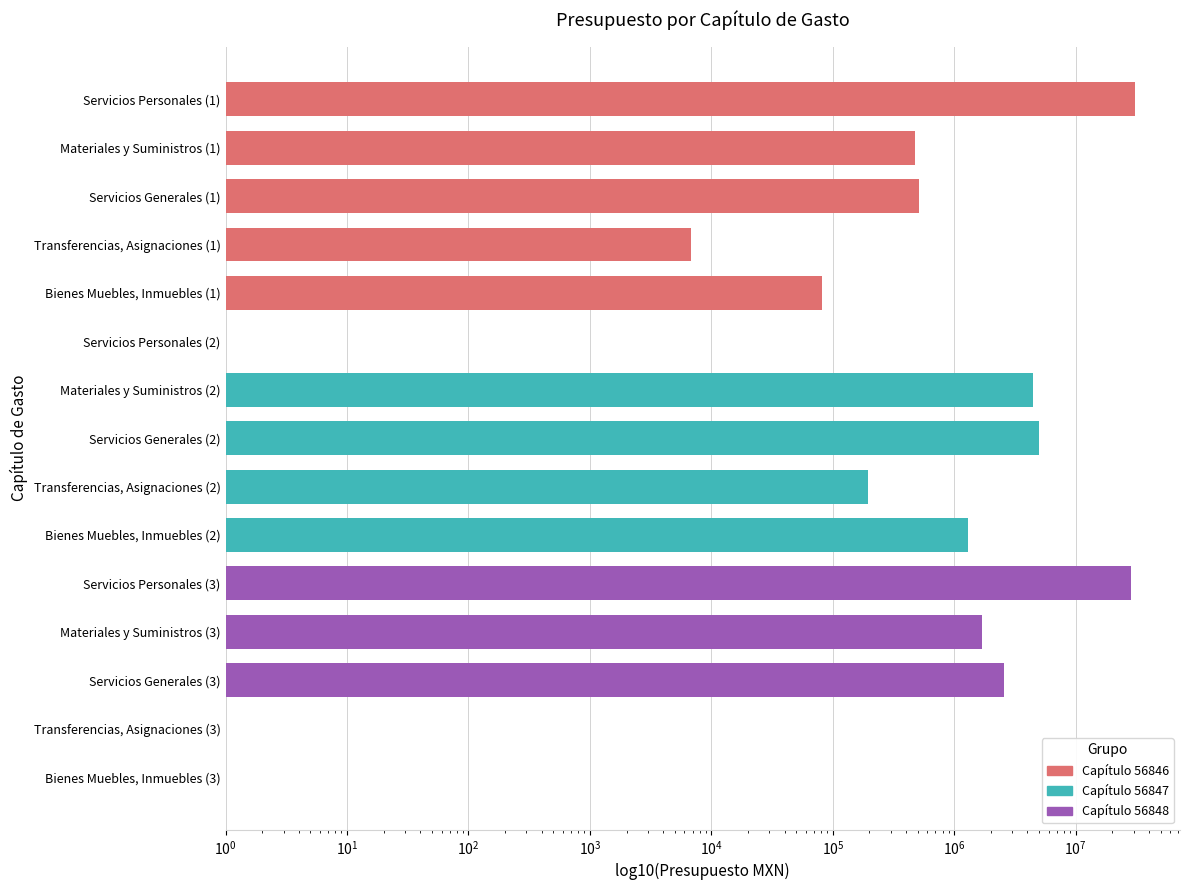

Does the chart contain any negative values?

No